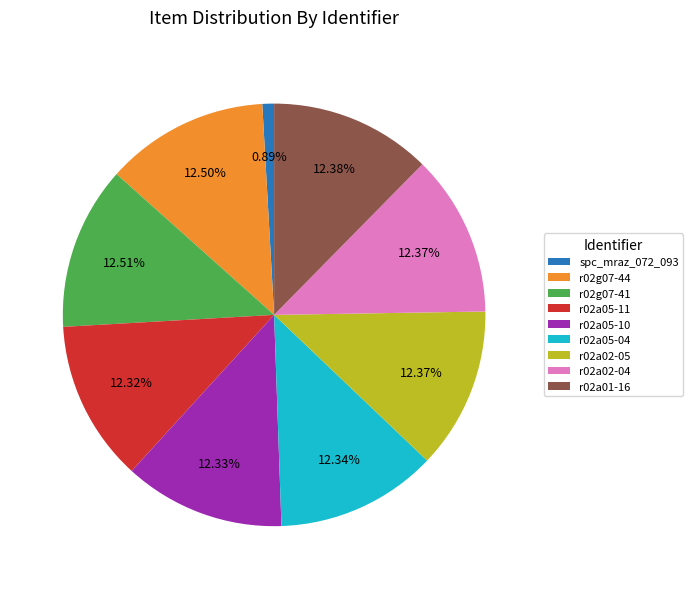

Combined, do spc_mraz_072_093 and r02a02-05 account for over 50%?

No